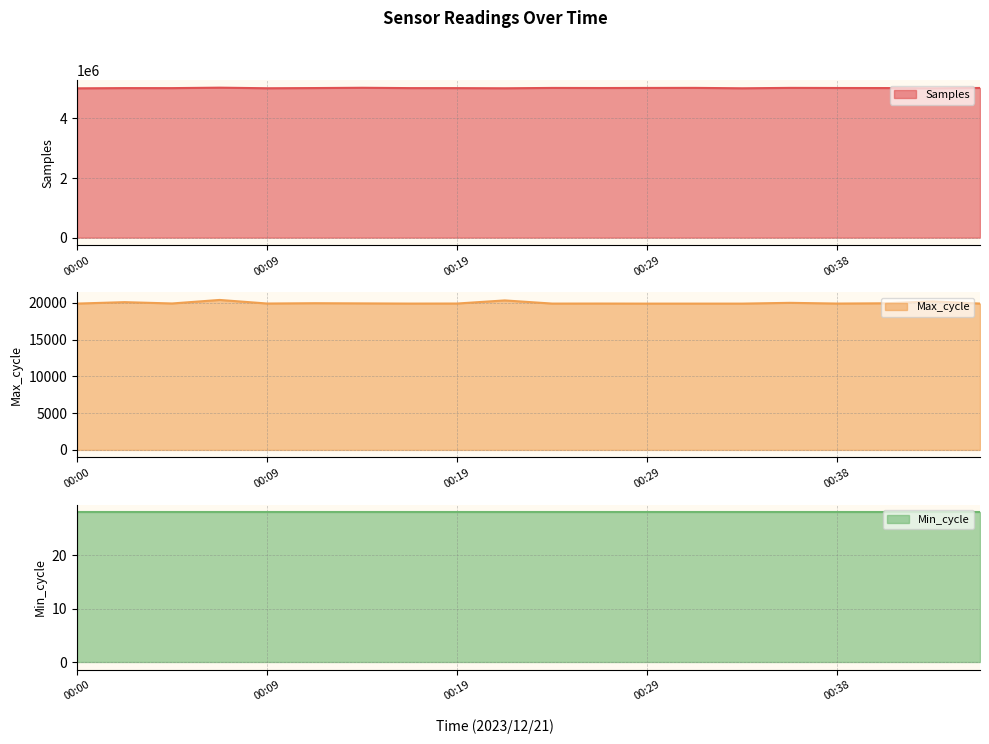

Where does the Samples series first go above 5018857?

00:07